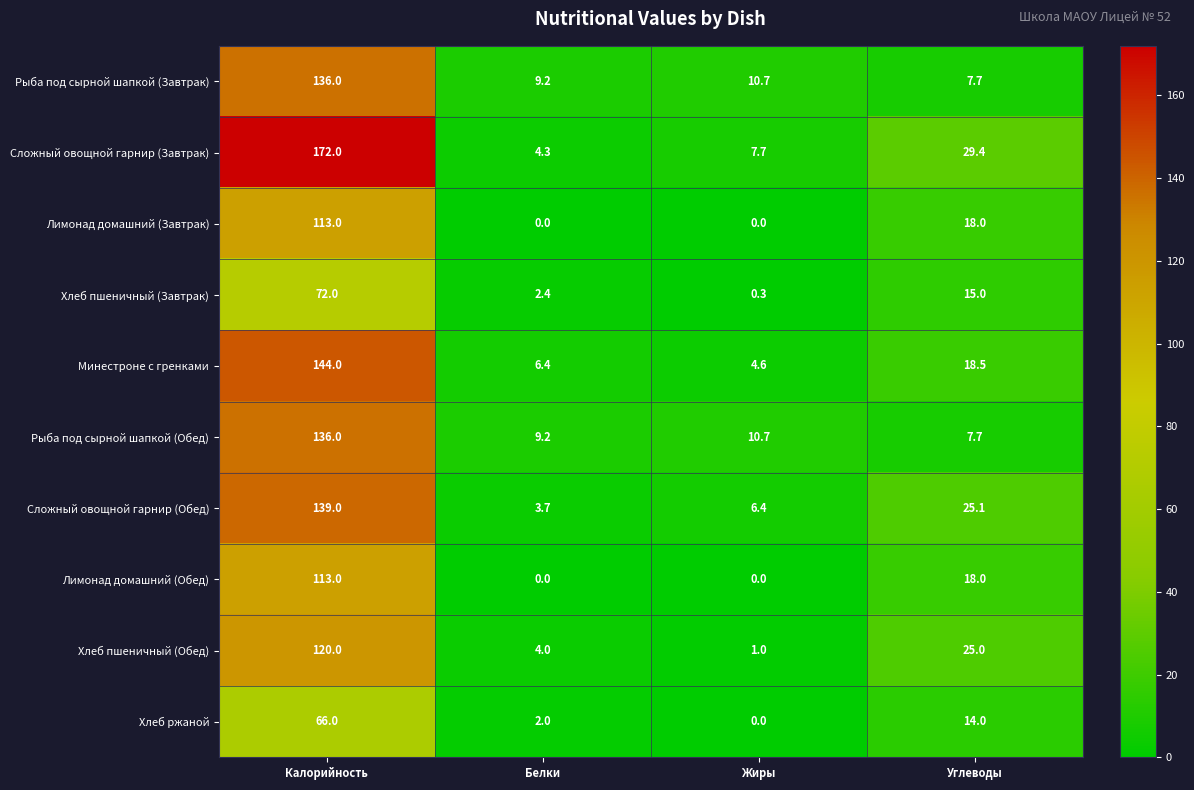

Which series has the largest range (max minus min)?

Сложный овощной гарнир (Завтрак)